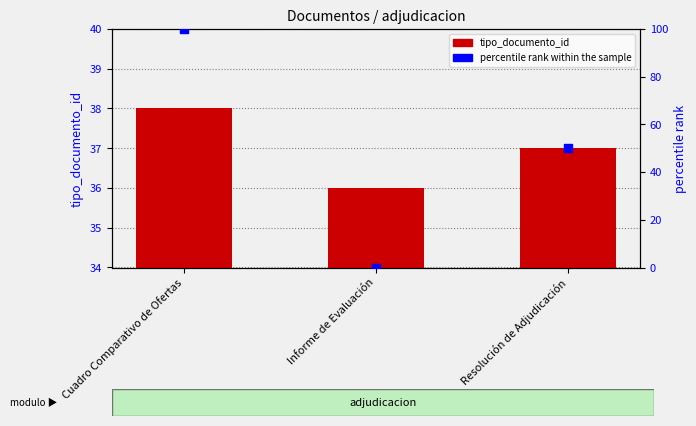

At which category is the sum across all series the highest?

Cuadro Comparativo de Ofertas